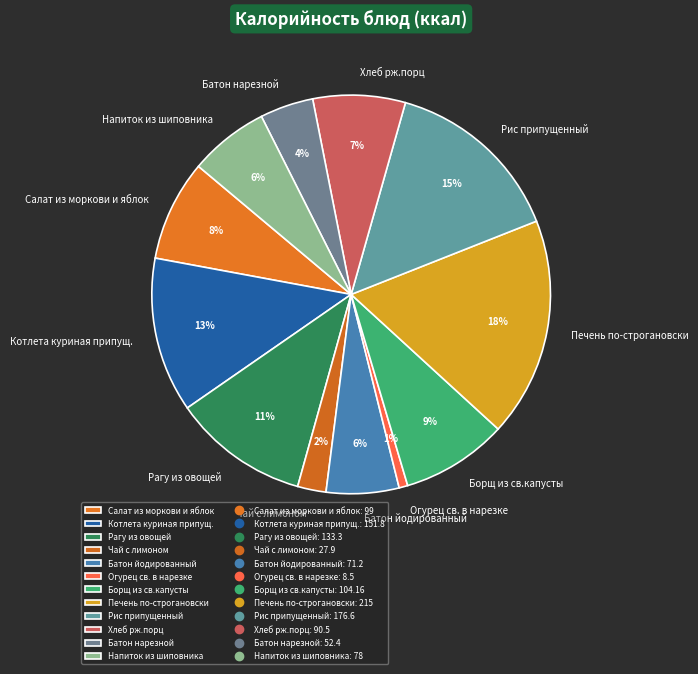

Do Салат из моркови и яблок and Рагу из овощей together represent more than half of the pie?

No